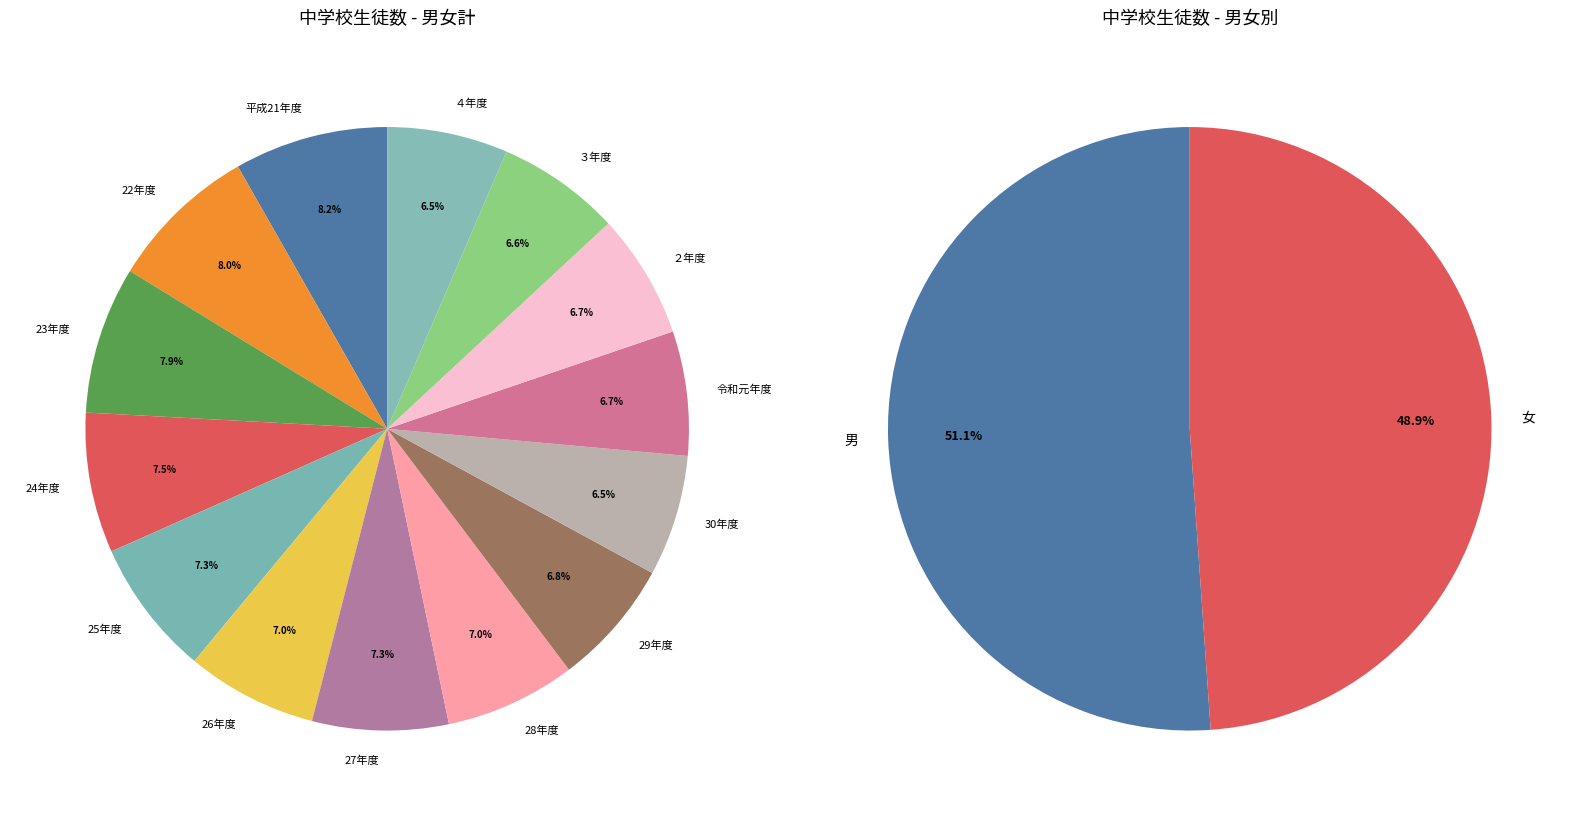

Between ３年度 and 令和元年度, which is larger?

令和元年度